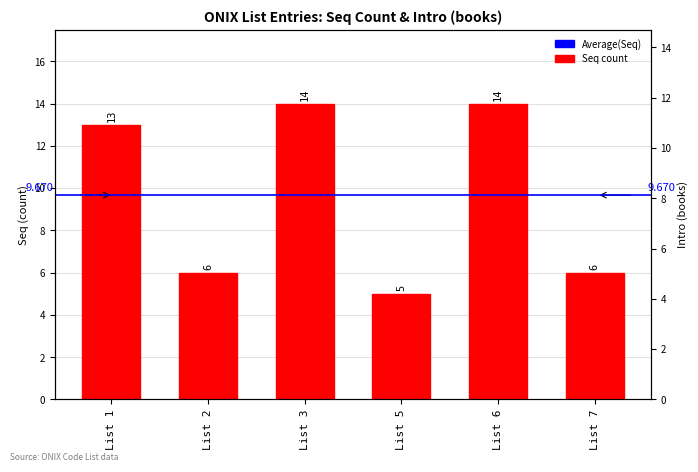

Are the bars horizontal?

No